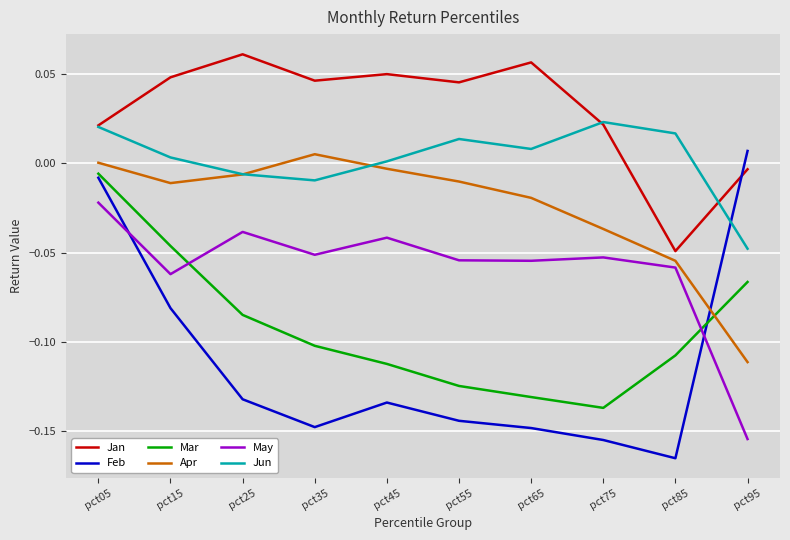

What is the difference between the highest and lowest values at pct45?

0.2